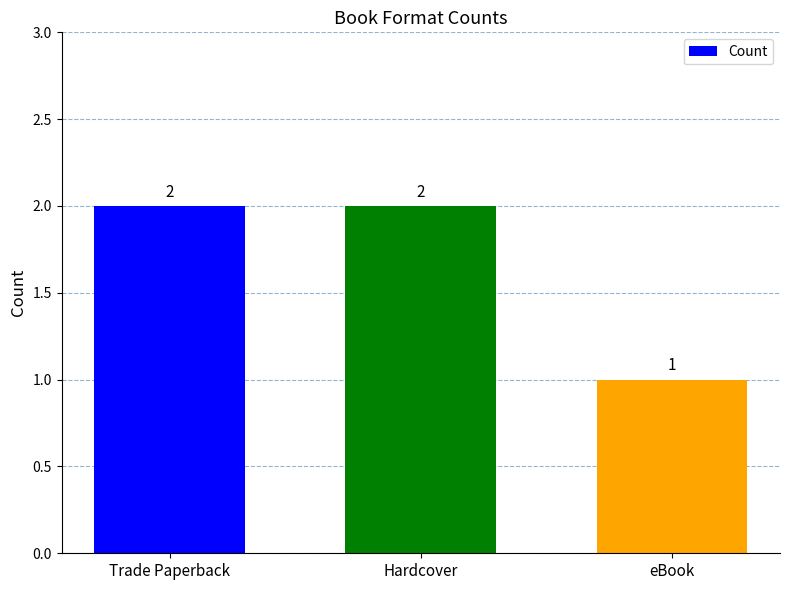

What is the sum of the values at eBook and Trade Paperback?

3